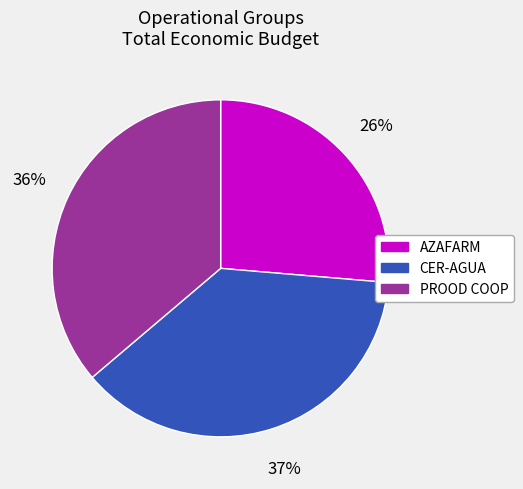

Rank the categories by value from lowest to highest.

AZAFARM, PROOD COOP, CER-AGUA